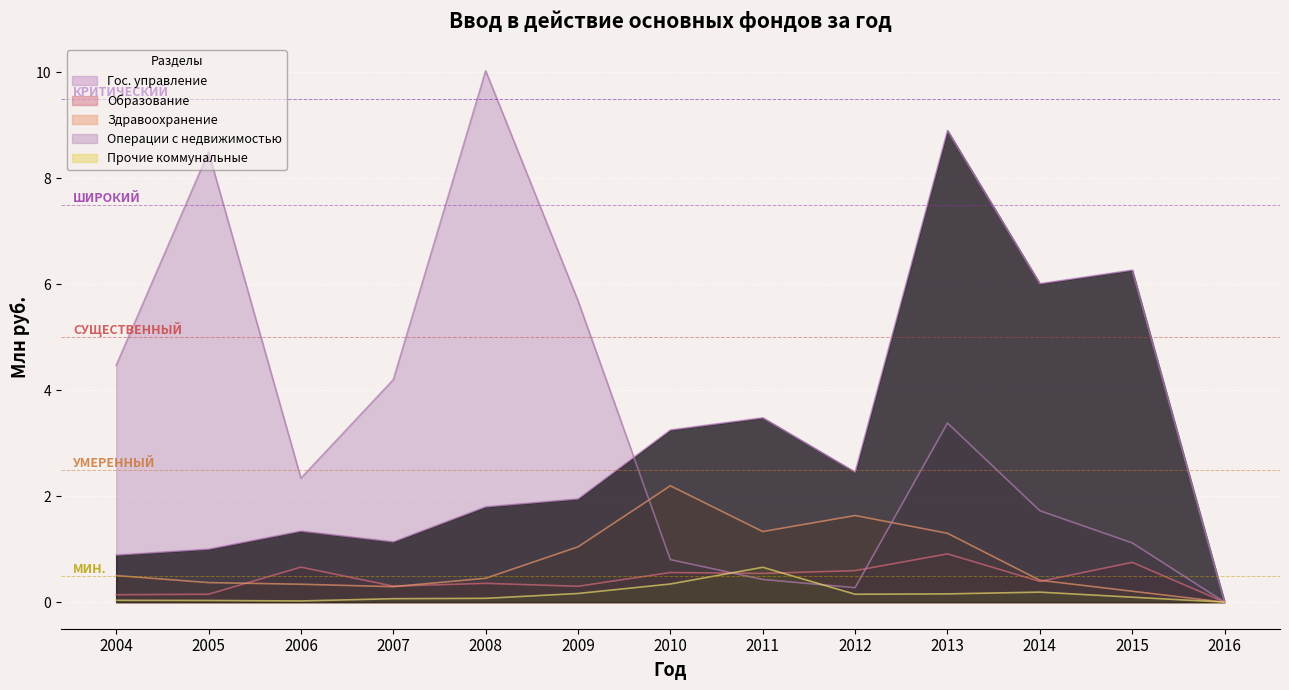

How many lines are shown in the chart?

5